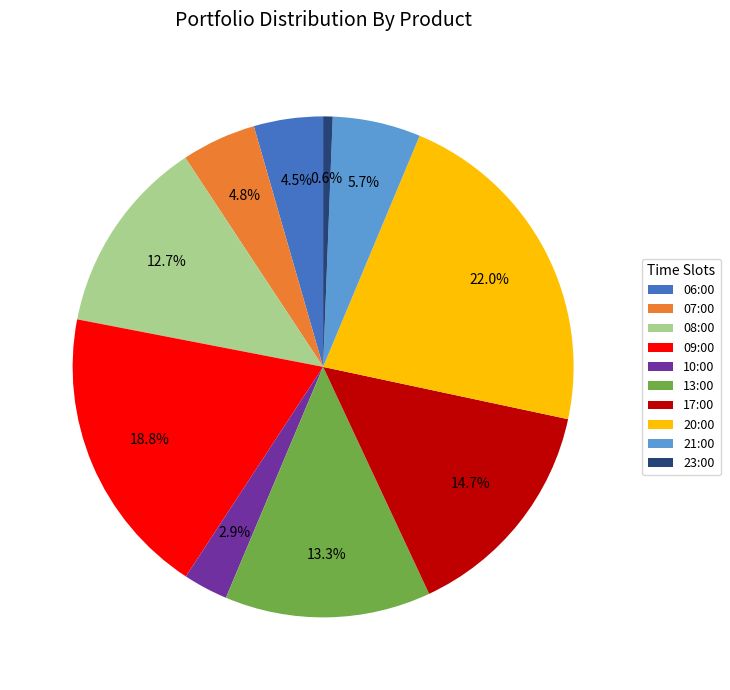

What percentage is NOT represented by 23:00?

99.4%